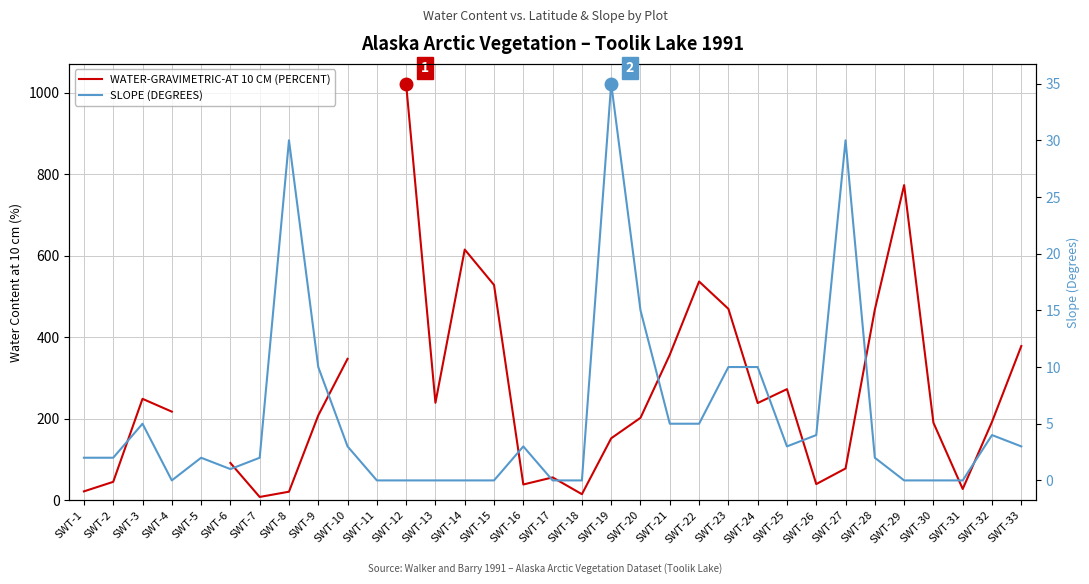

Which series has the widest spread of values?

WATER-GRAVIMETRIC-AT 10 CM (PERCENT)